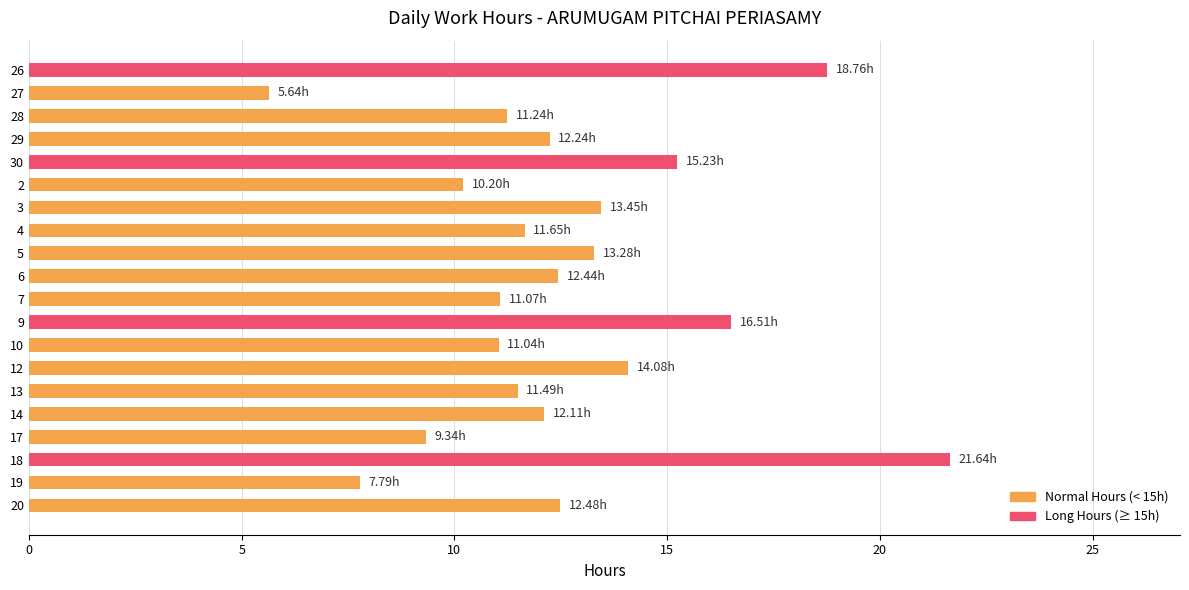

What is the sum of the values at 17 and 9?

25.9